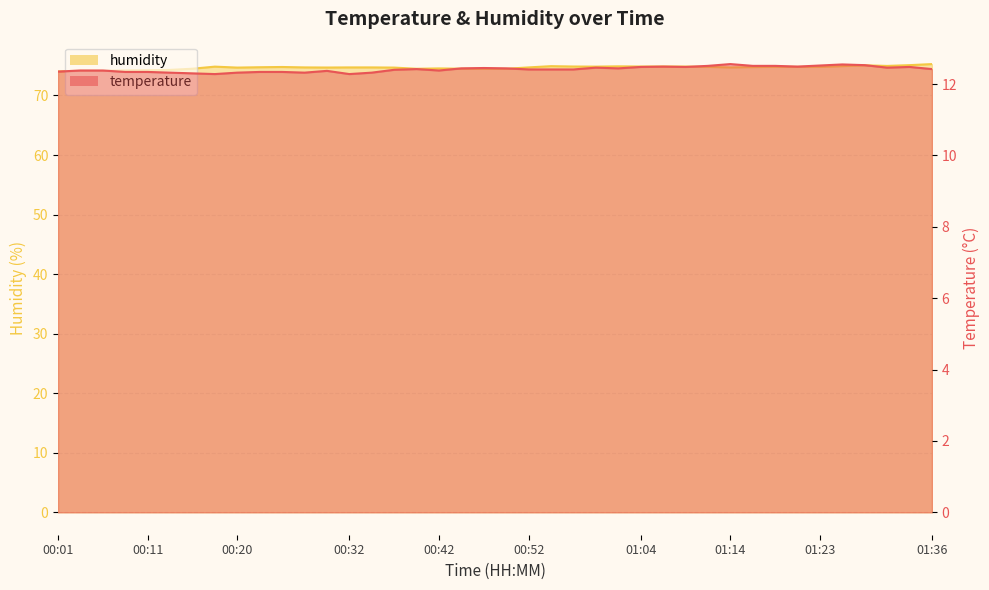

List the series in order of their peak value, highest first.

humidity, temperature